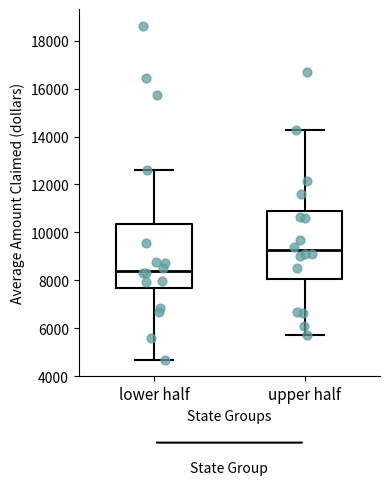

Reading left to right, transcribe this box plot: for each box, give where its median line is, the range the box spans, and where its two whiskers end, as read against the y-axis. The values are not printed on the chart, so give them approximately, as read against the axis.

lower half: median 8400, box 7600 to 10400, whiskers 4600 to 12600
upper half: median 9200, box 8000 to 10800, whiskers 5800 to 14200